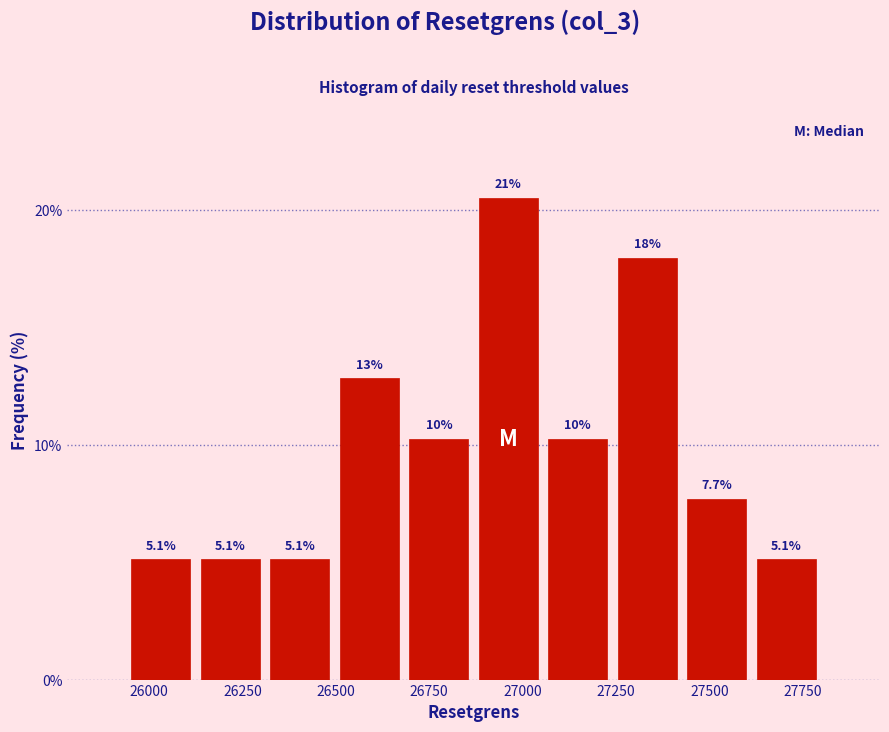

Around what value on the x-axis is the tallest bar? Give the approximate position of its centre, as read against the axis.

26950